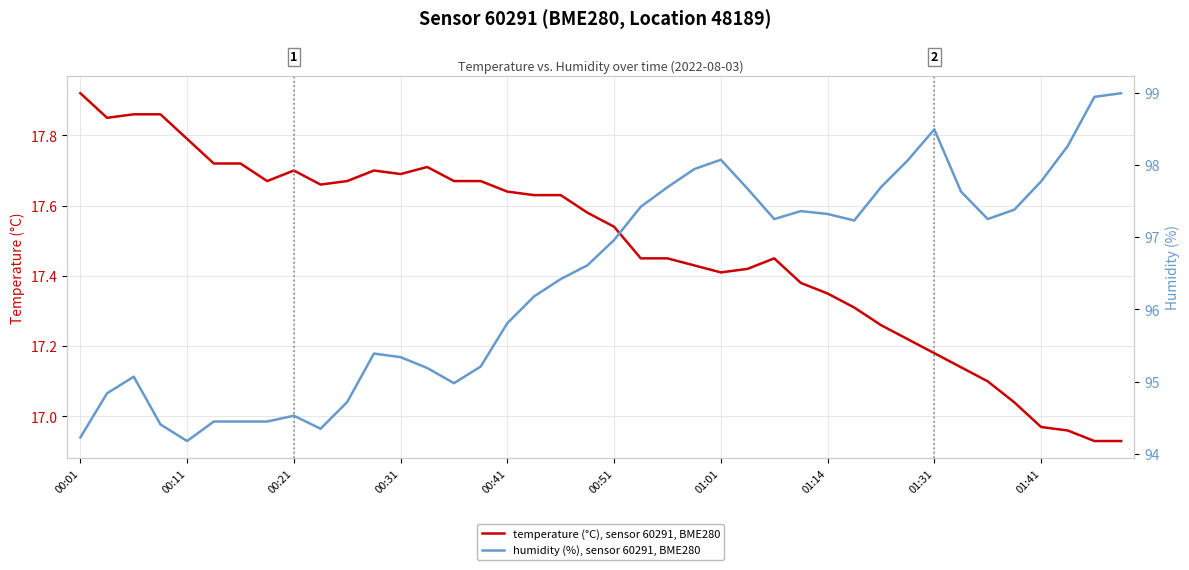

List the series in order of their overall mean, lowest first.

temperature, humidity